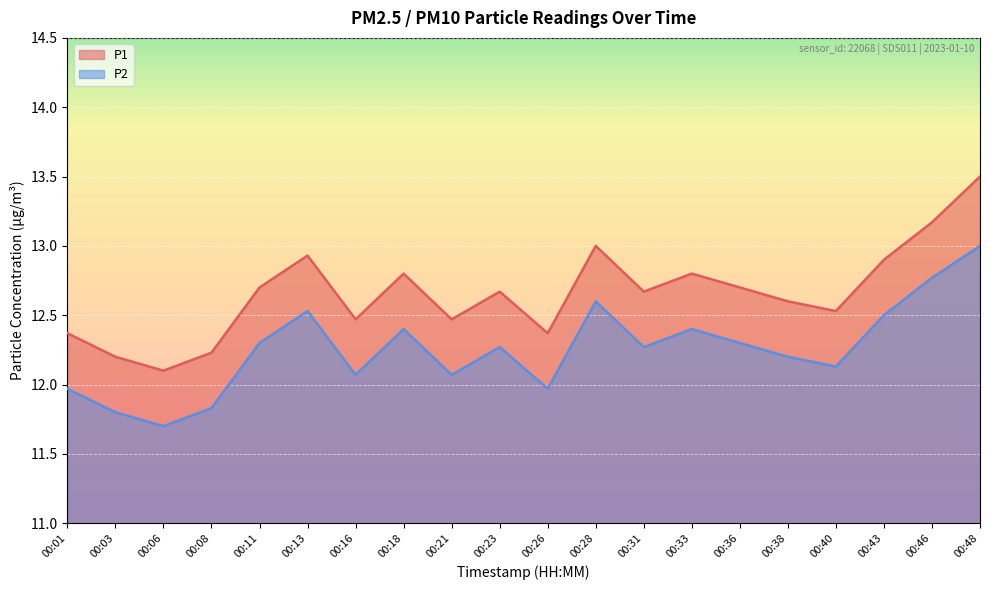

Is the value of P1 at 00:48 greater than the value of P2 at 00:46?

Yes